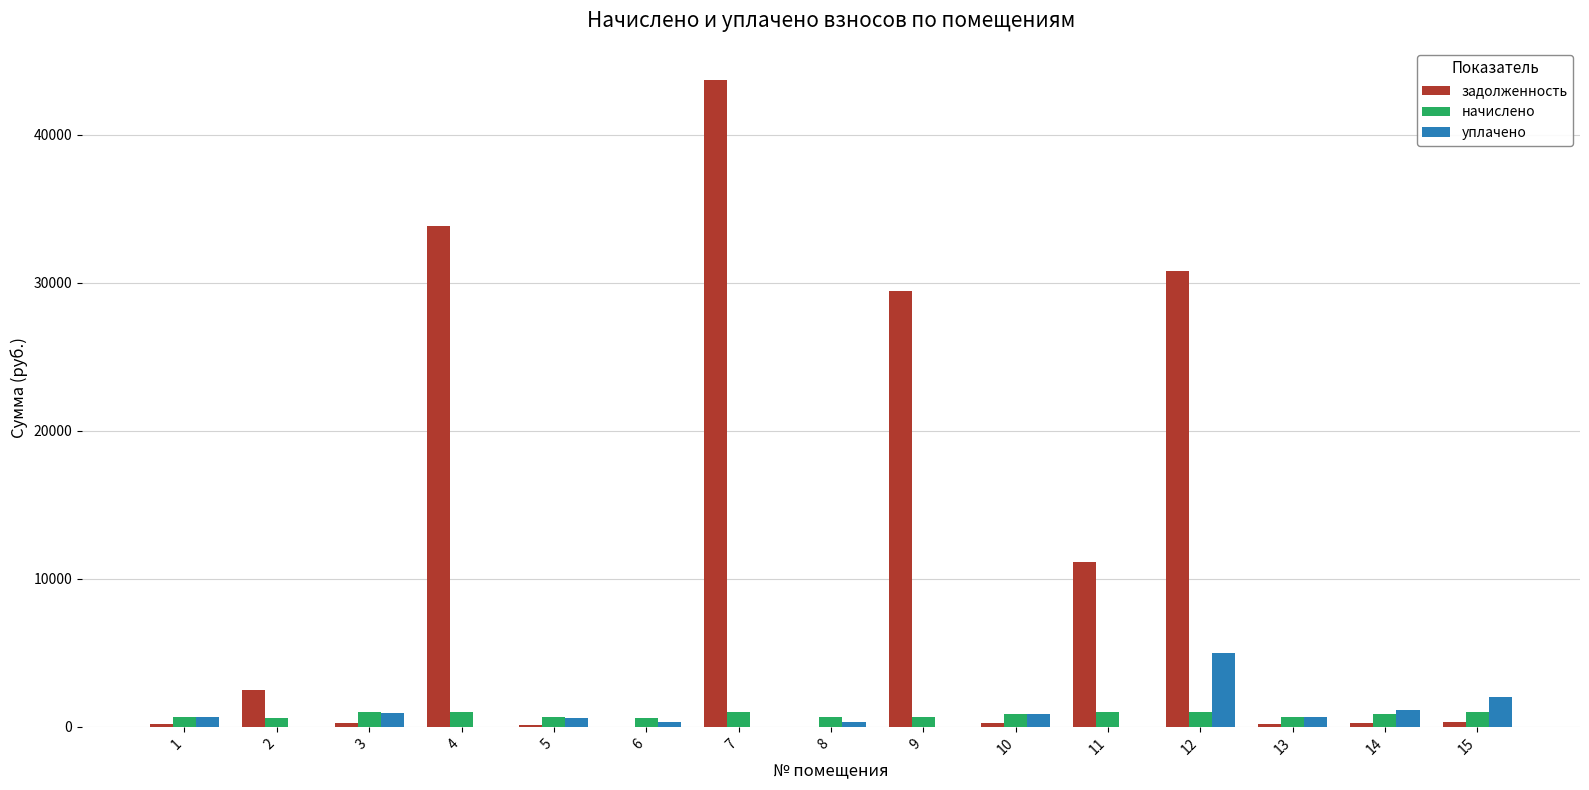

Where does the уплачено series first go above 621?

1